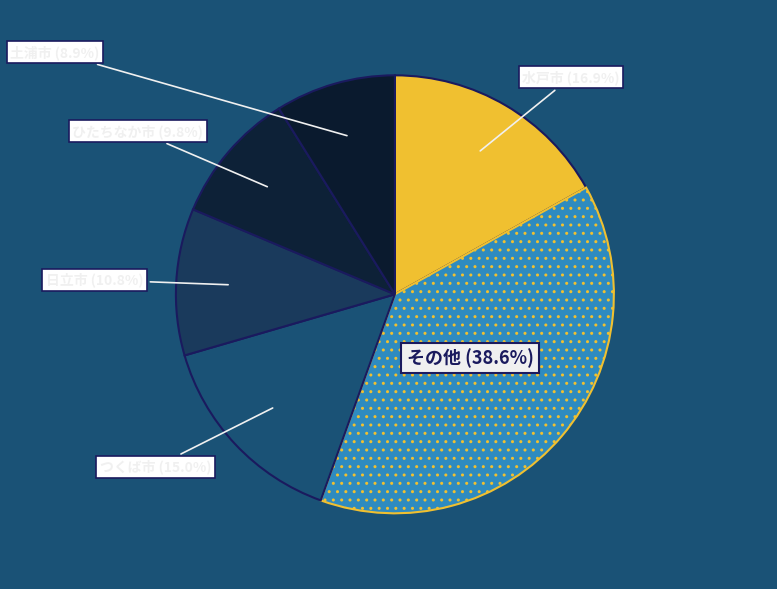

How many slices are in this pie chart?

6